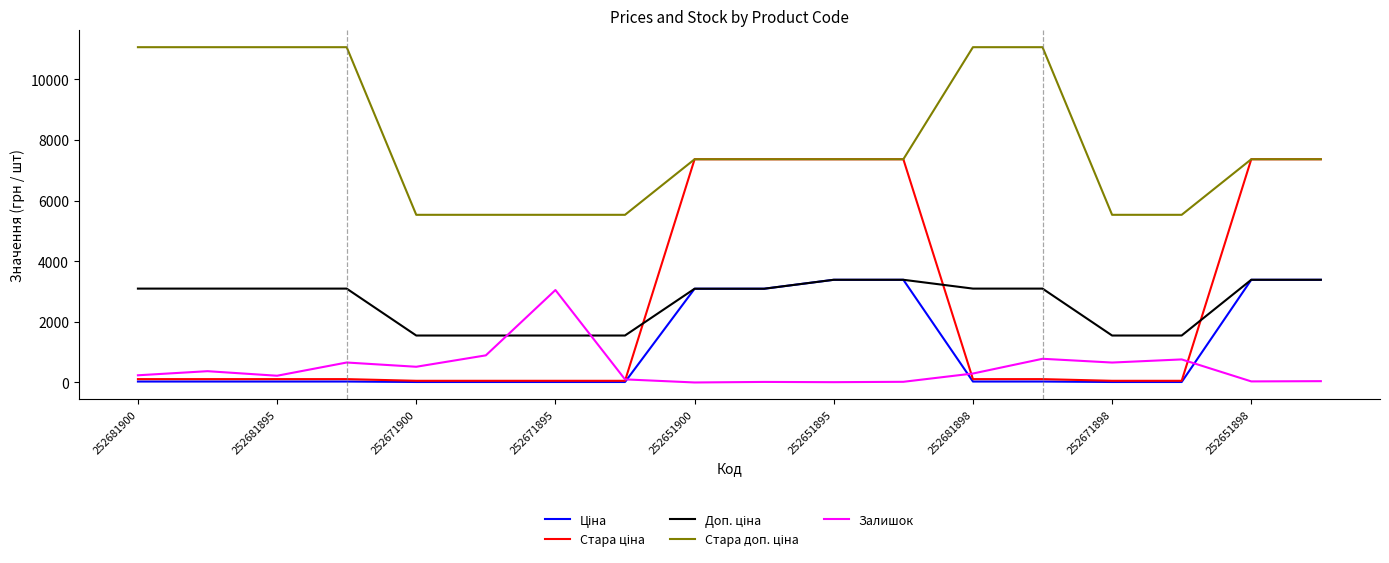

Does the chart have visible grid lines?

No